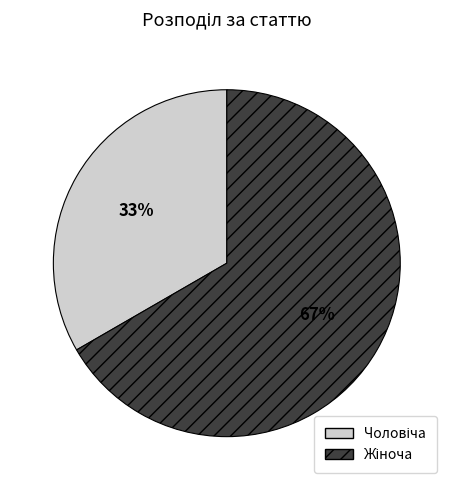

To the nearest percent, what is the average slice percentage?

50%